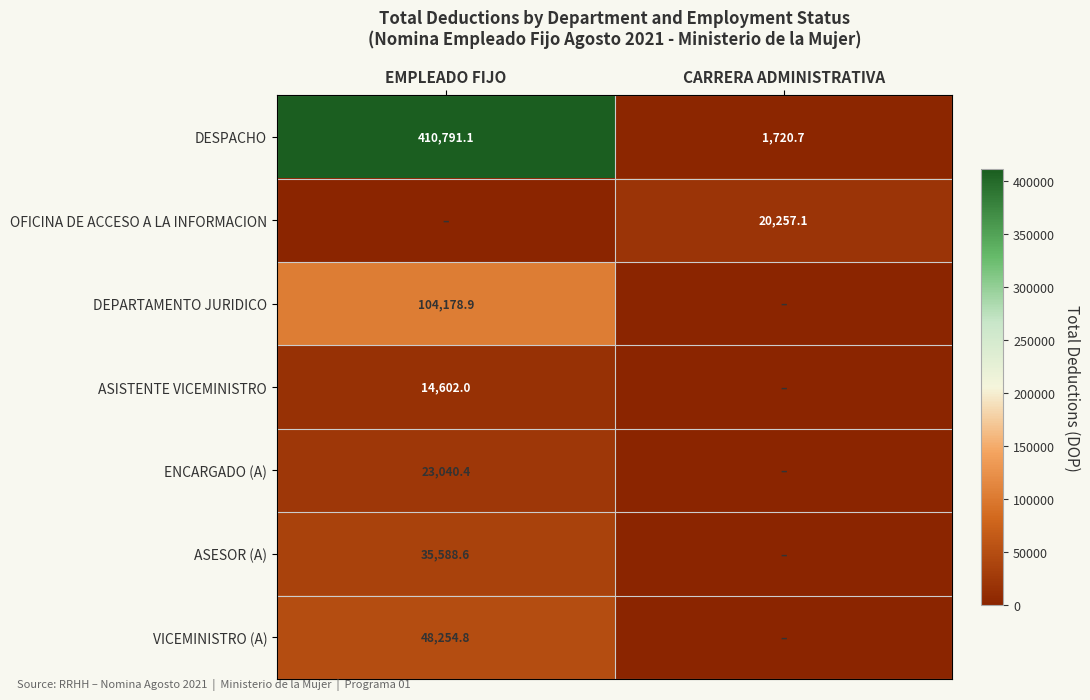

What is the sum of all DESPACHO values?

412511.8